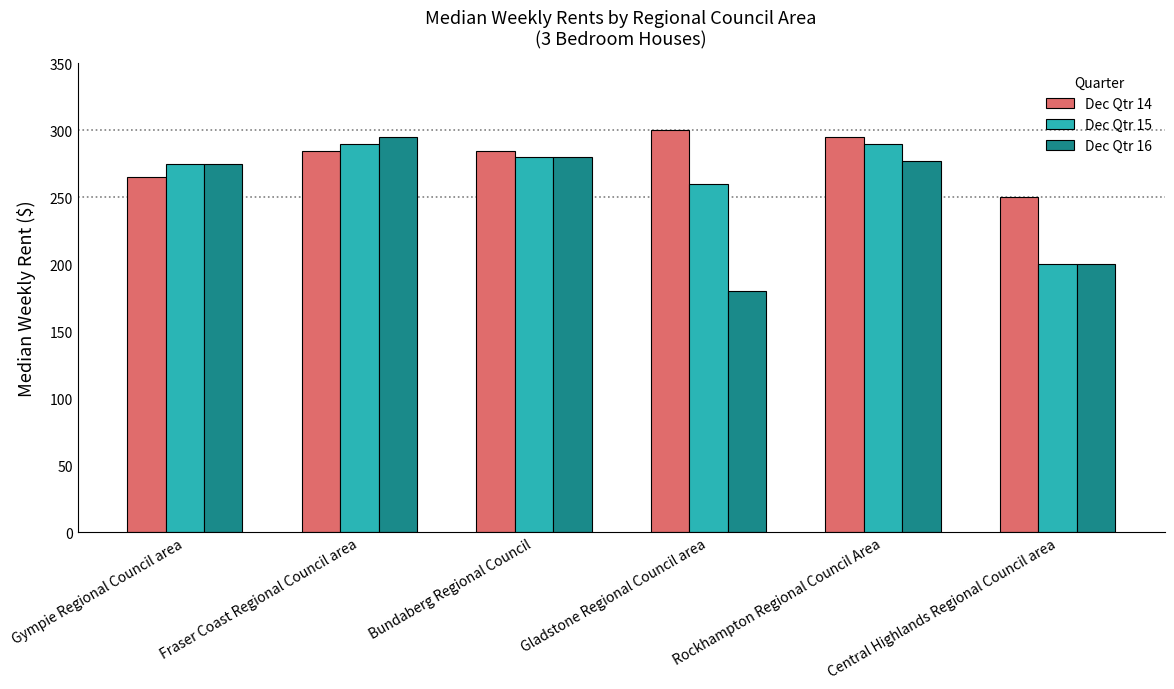

How many Dec Qtr 15 values are between 260 and 290?

5